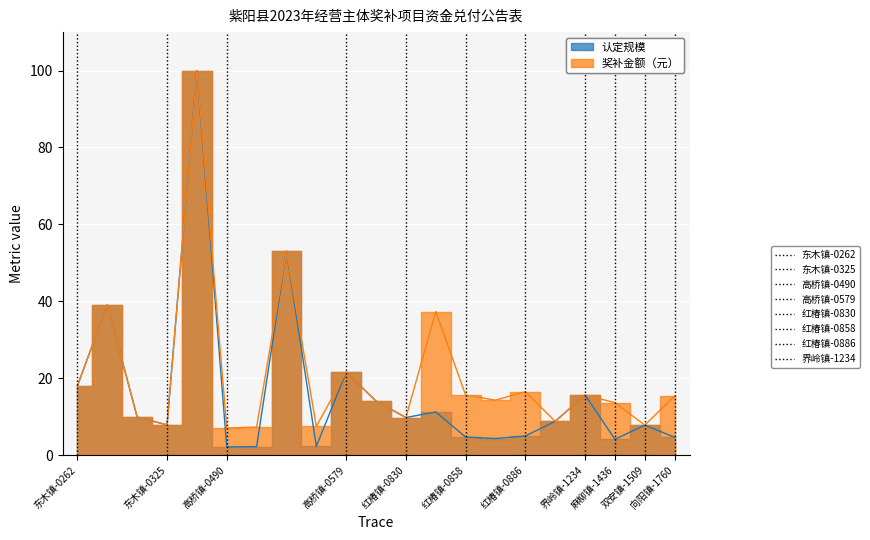

True or false: 认定规模 and 奖补金额（元） intersect in this chart.

False